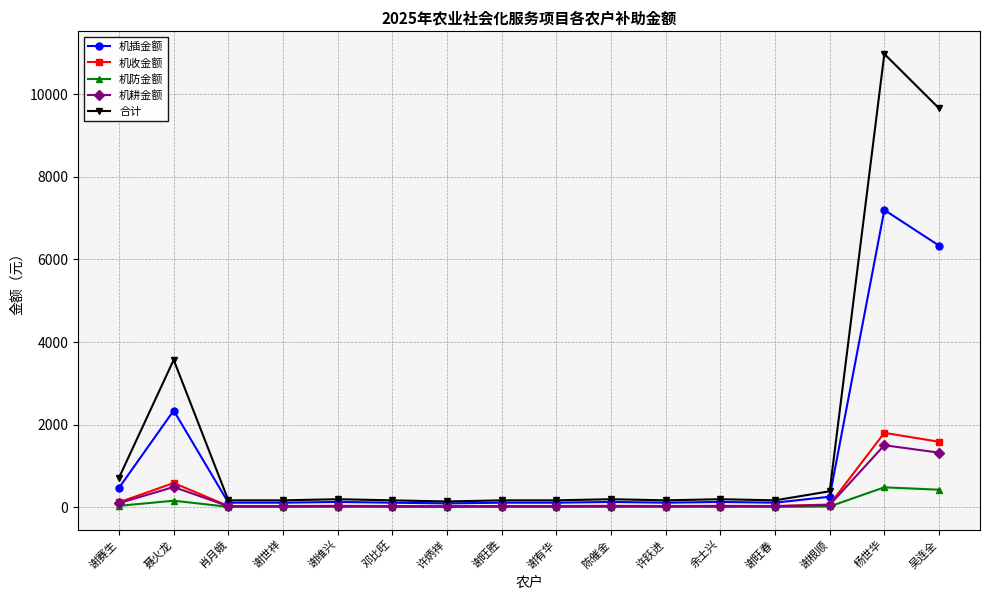

What is the minimum value shown in the chart?

6.0